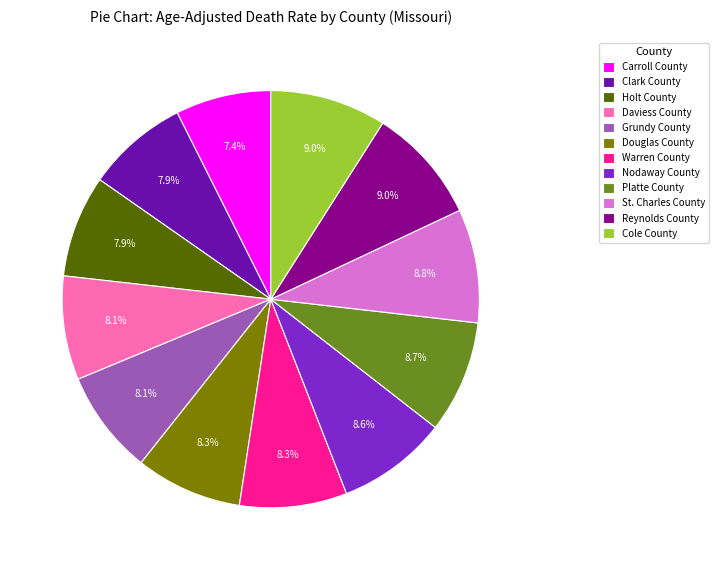

Is it true that Holt County is 17% of the pie?

False